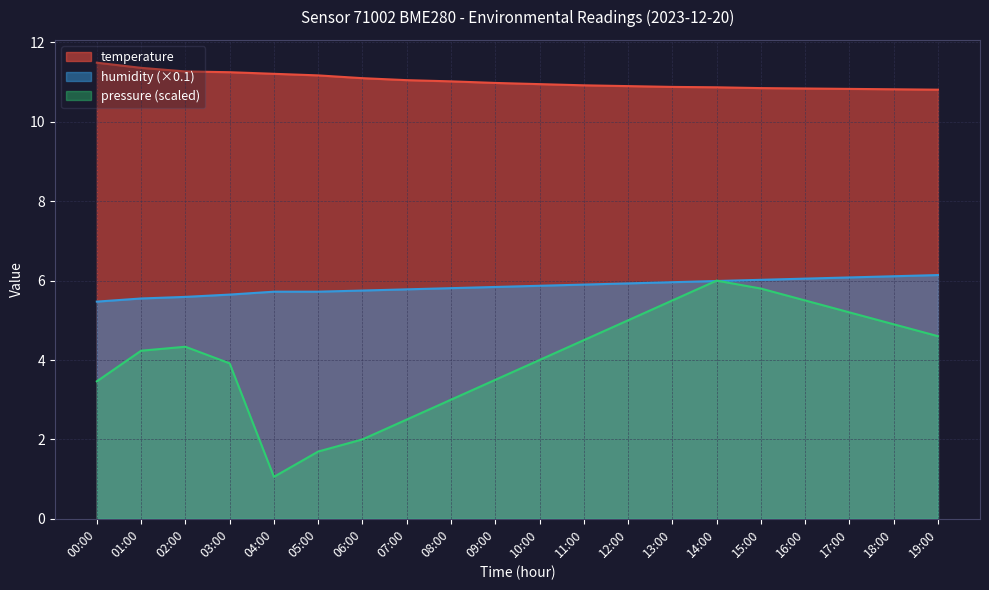

Which series has the largest total across all categories?

temperature